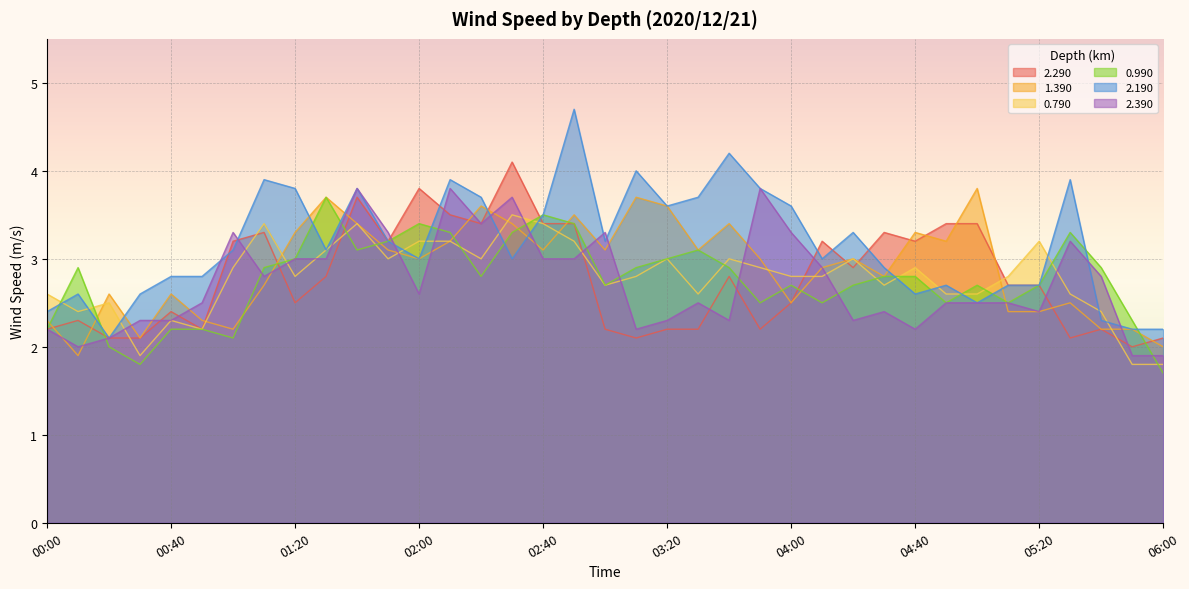

What is the difference between the second highest and second lowest values in the 0.990 series?

1.7